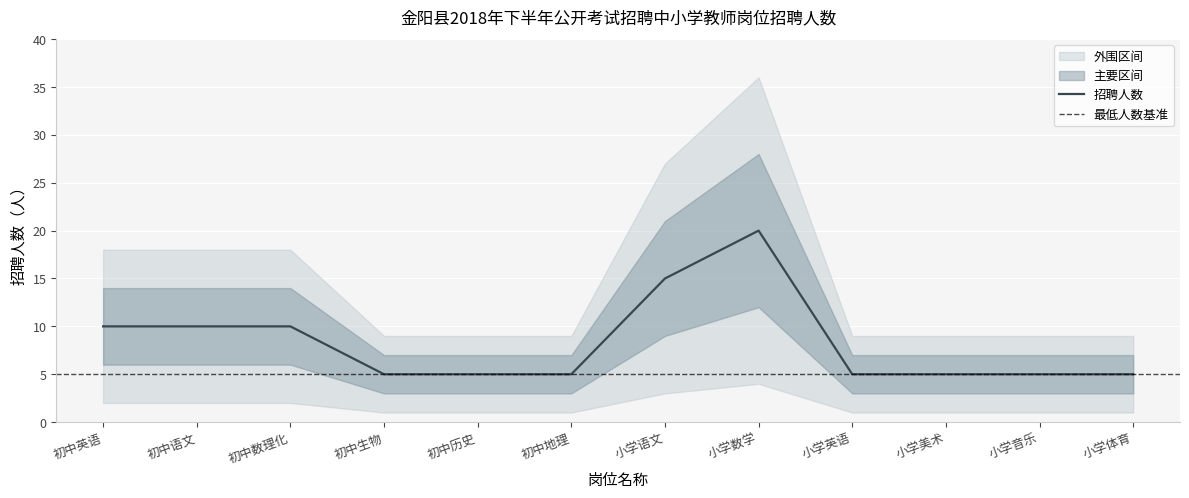

What position from the left is 小学语文?

7